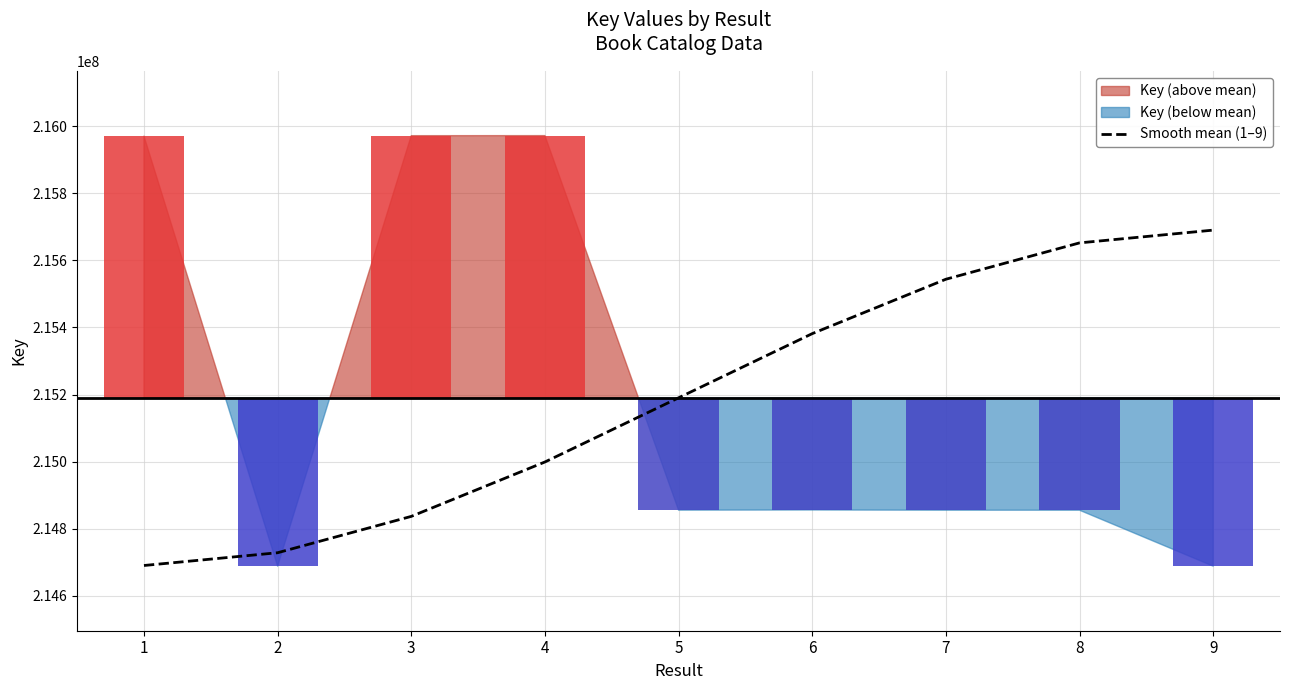

The value of Smooth mean (1–9) at 8 is 320131177.5. True or false?

False